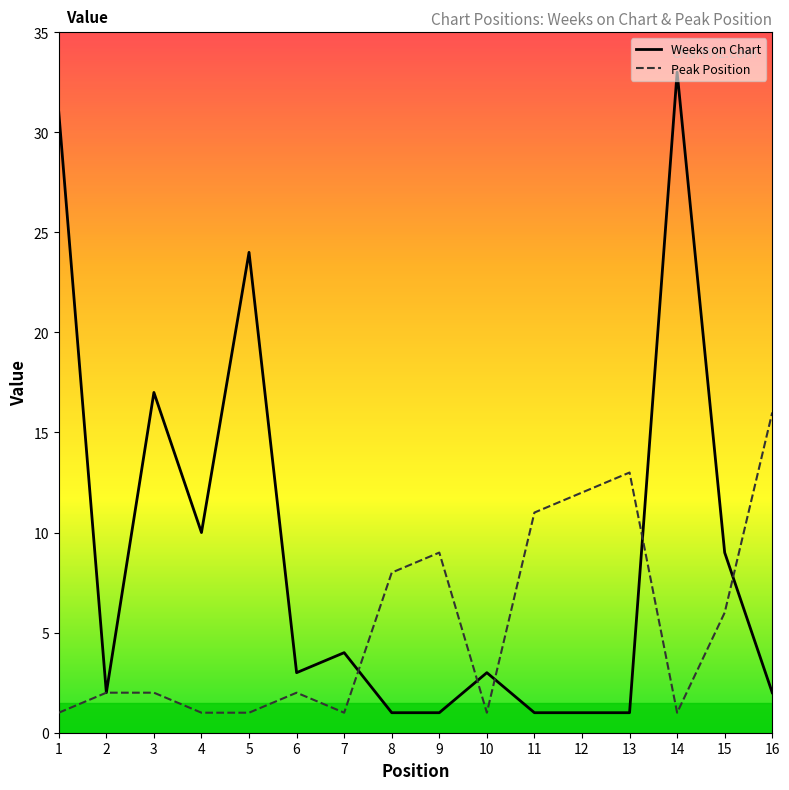

At which label does Peak Position first exceed 2?

8